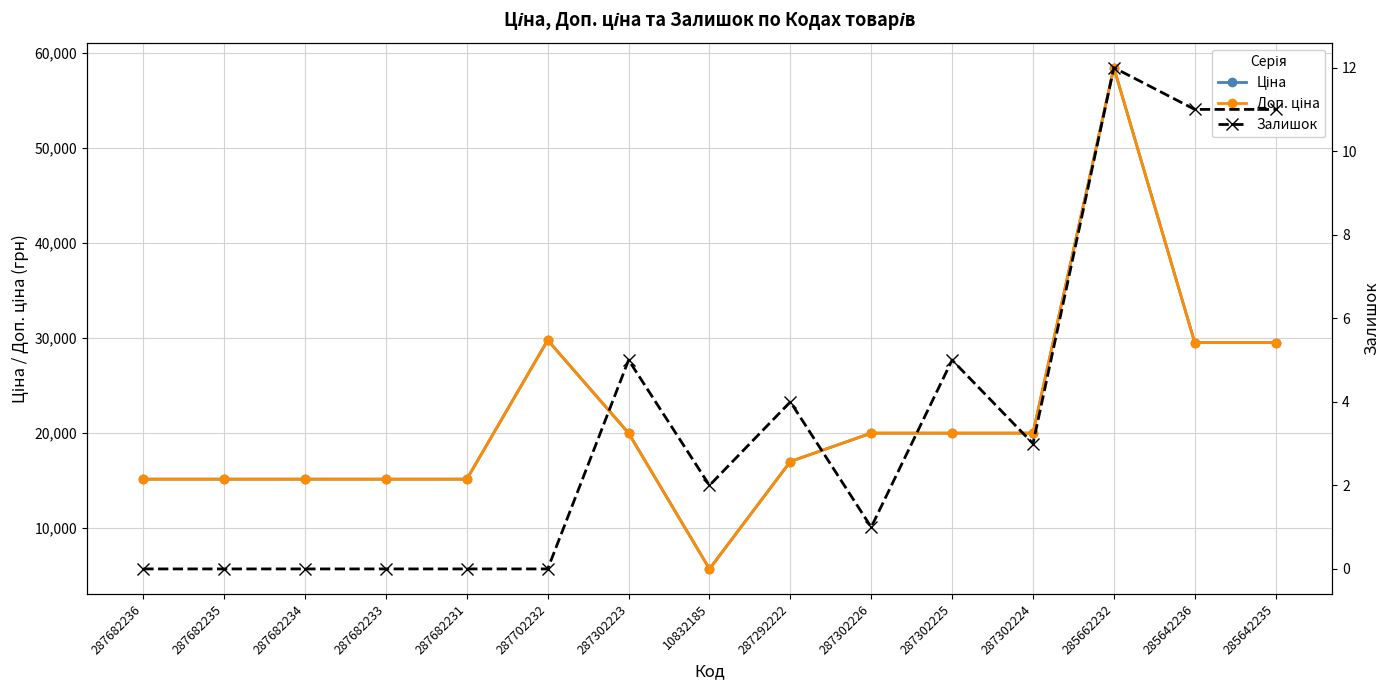

True or false: Ціна and Доп. ціна intersect in this chart.

False